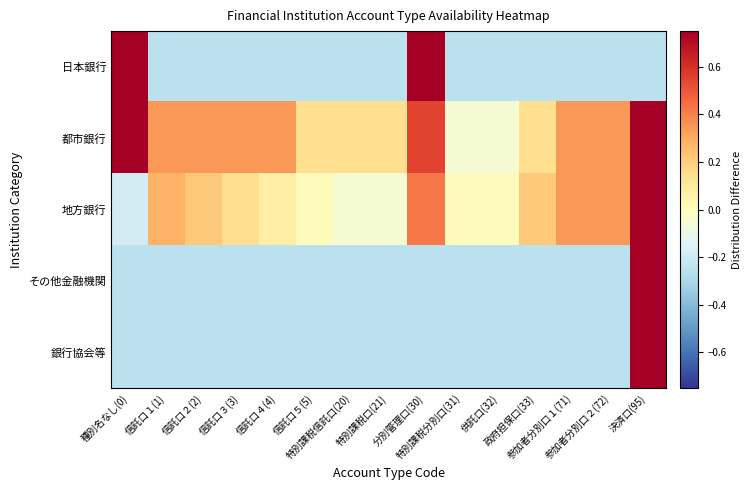

Between 参加者分別口２(72) and 政府担保口(33), which is larger?

参加者分別口２(72)